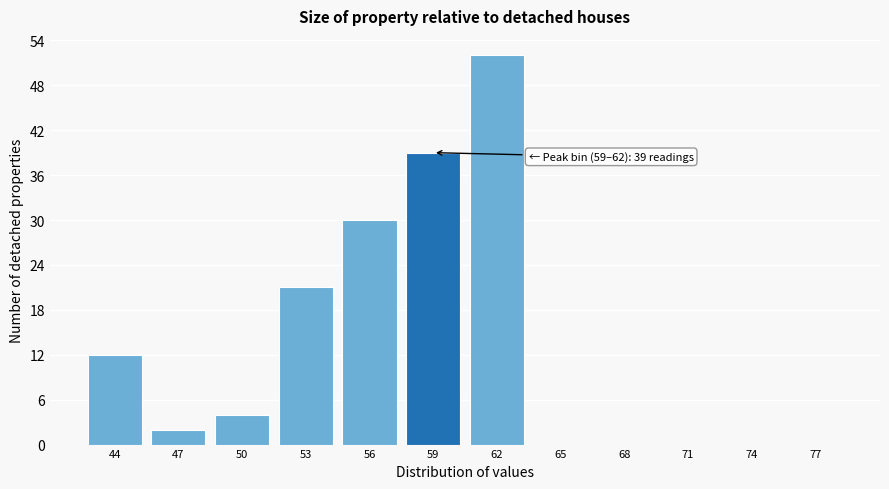

Reading left to right, extract all data points from this chart.

44=12	47=2	50=4	53=21	56=30	59=39	62=52	65=0	68=0	71=0	74=0	77=0